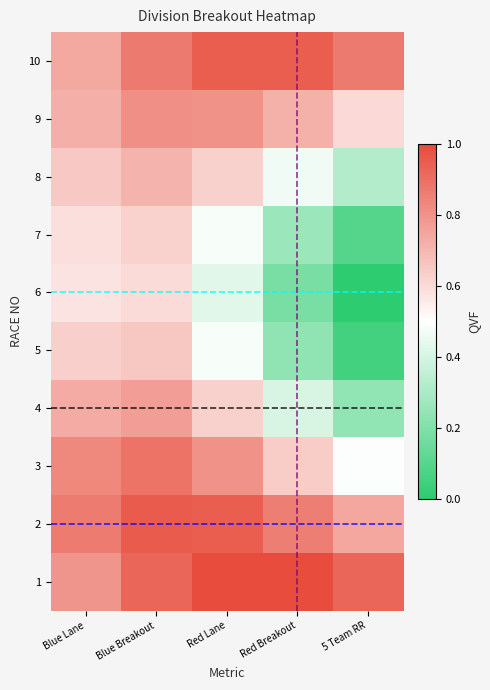

What is the difference between the highest and lowest values at 5 Team RR?

0.9